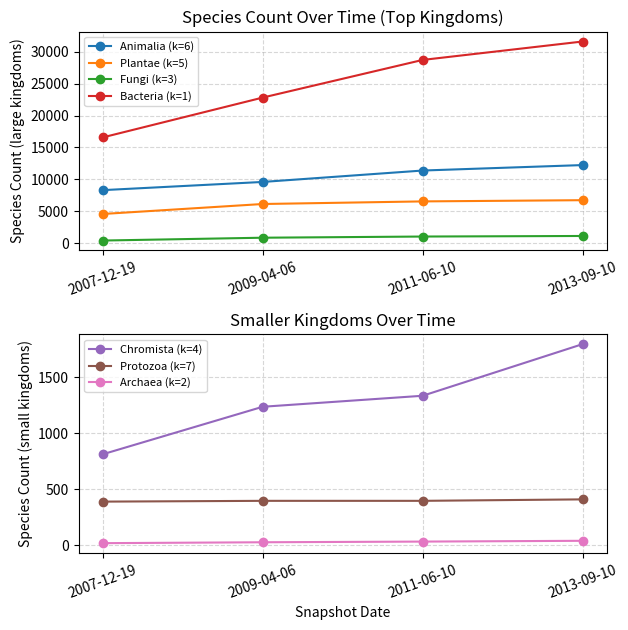

What is the value of the Animalia (k=6) point at the 4th from the left?

12247